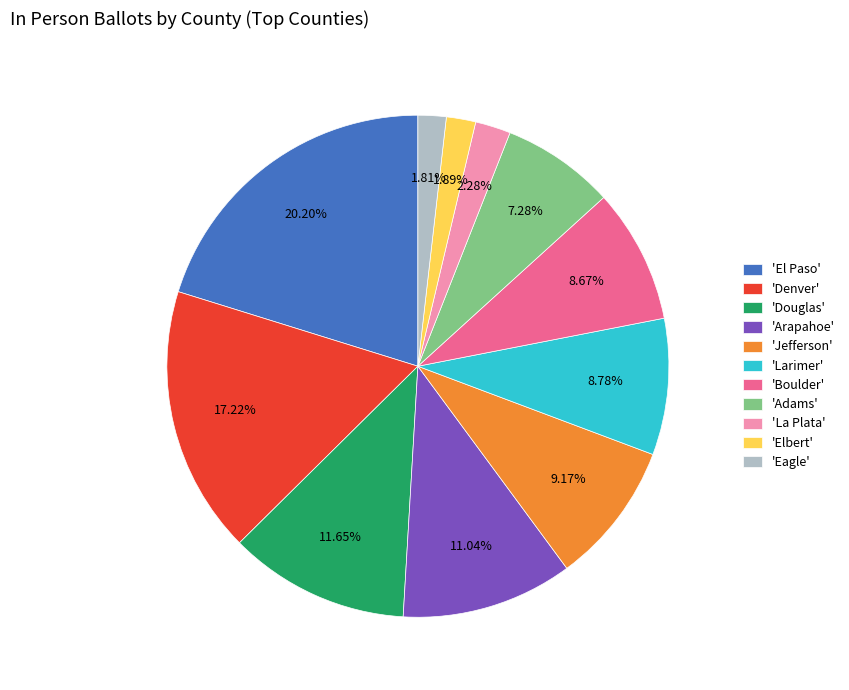

Does 'La Plata' account for over 50% of the chart?

No